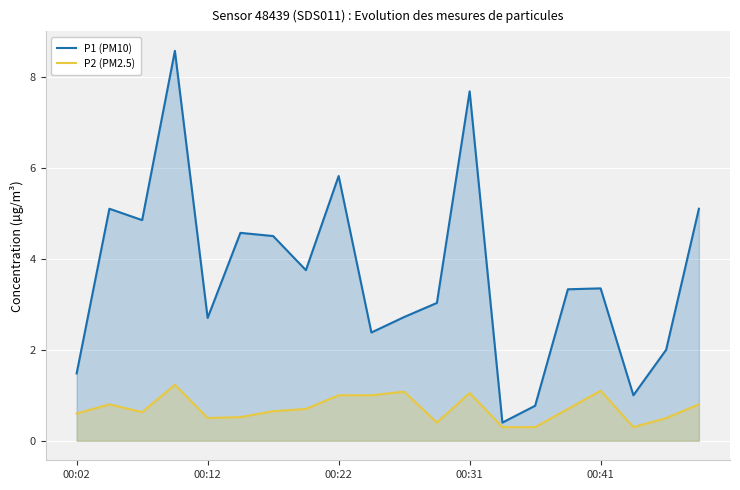

Which has a higher value, 9 or 17?

9